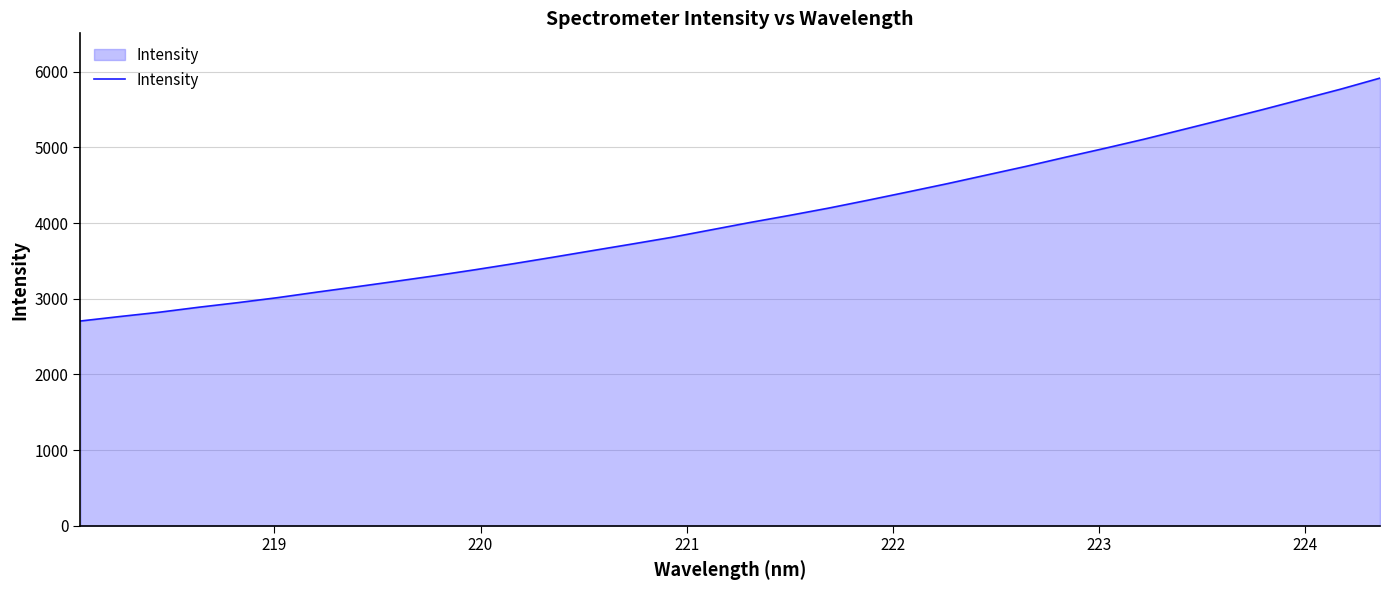

Does the chart have visible grid lines?

Yes